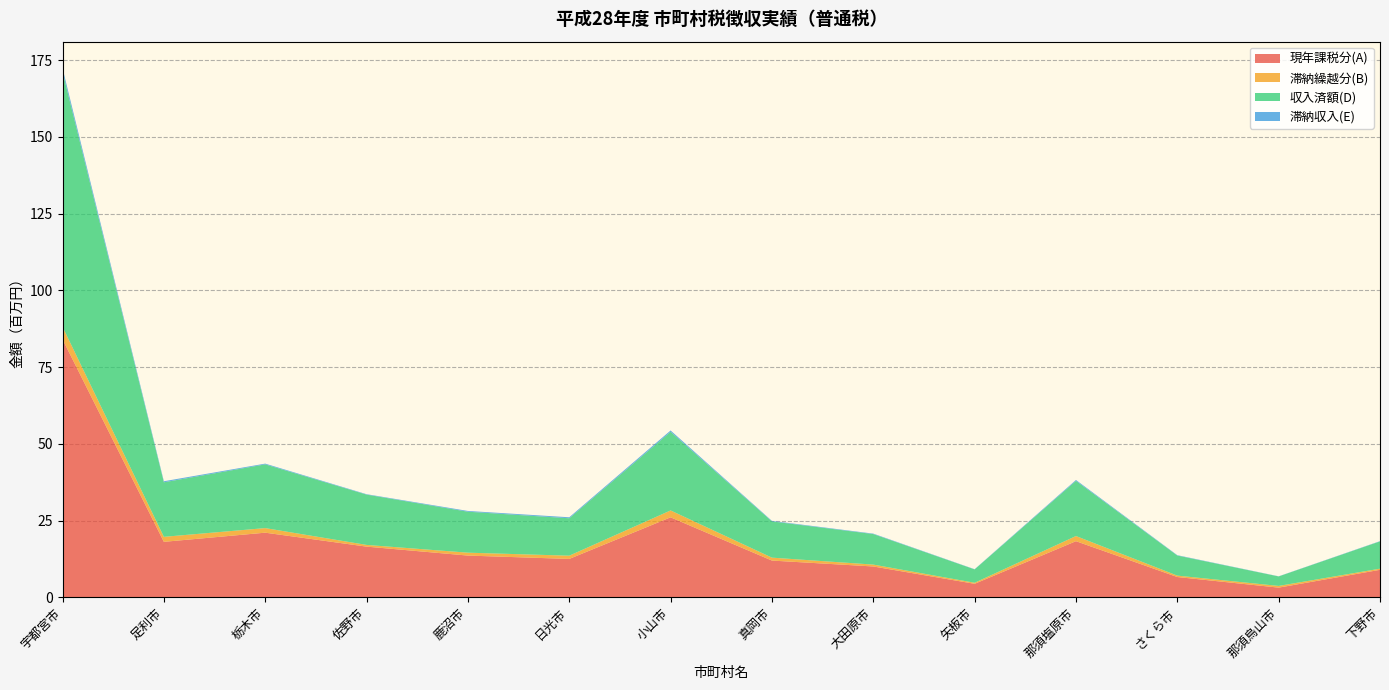

Reading left to right, extract all data points from this chart.

現年課税分(A): 宇都宮市=84060610	足利市=18077676	栃木市=21057322	佐野市=16515594	鹿沼市=13599239	日光市=12508516	小山市=26061569	真岡市=11974426	大田原市=10052285	矢板市=4406914	那須塩原市=18289315	さくら市=6615741	那須烏山市=3164251	下野市=8959654
滞納繰越分(B): 宇都宮市=4046743	足利市=1625170	栃木市=1493281	佐野市=557179	鹿沼市=943968	日光市=1055141	小山市=2237211	真岡市=952439	大田原市=611588	矢板市=341425	那須塩原市=1674982	さくら市=457596	那須烏山市=551978	下野市=376971
収入済額(D): 宇都宮市=83106118	足利市=17764139	栃木市=20754622	佐野市=16386657	鹿沼市=13343906	日光市=12186973	小山市=25611211	真岡市=11806493	大田原市=9941422	矢板市=4349809	那須塩原市=17970991	さくら市=6540181	那須烏山市=3092660	下野市=8880164
滞納収入(E): 宇都宮市=1141557	足利市=342689	栃木市=244034	佐野市=134693	鹿沼市=249119	日光市=323071	小山市=433577	真岡市=169747	大田原市=145967	矢板市=67063	那須塩原市=285857	さくら市=118212	那須烏山市=47427	下野市=89040